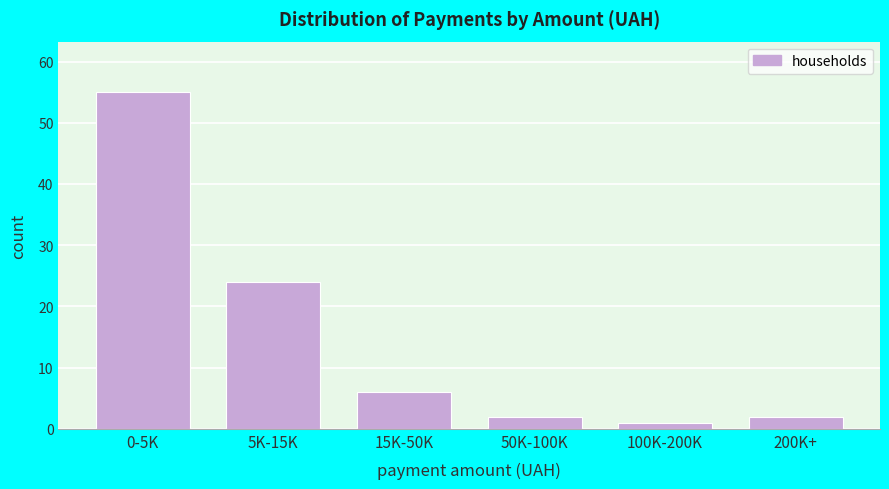

Reading left to right, list all the values displayed in this chart.

55	24	6	2	1	2